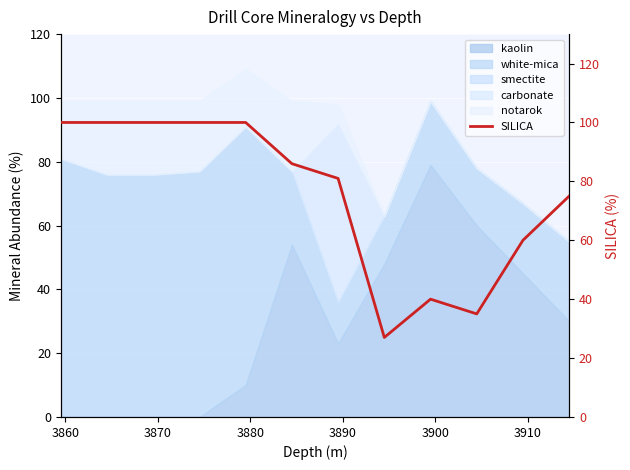

What is the highest value of the kaolin series?

79